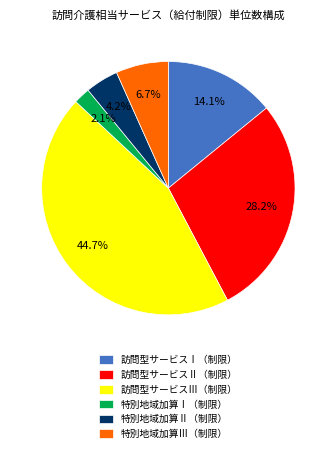

To the nearest percent, what portion does 訪問型サービスⅡ（制限） represent?

28%